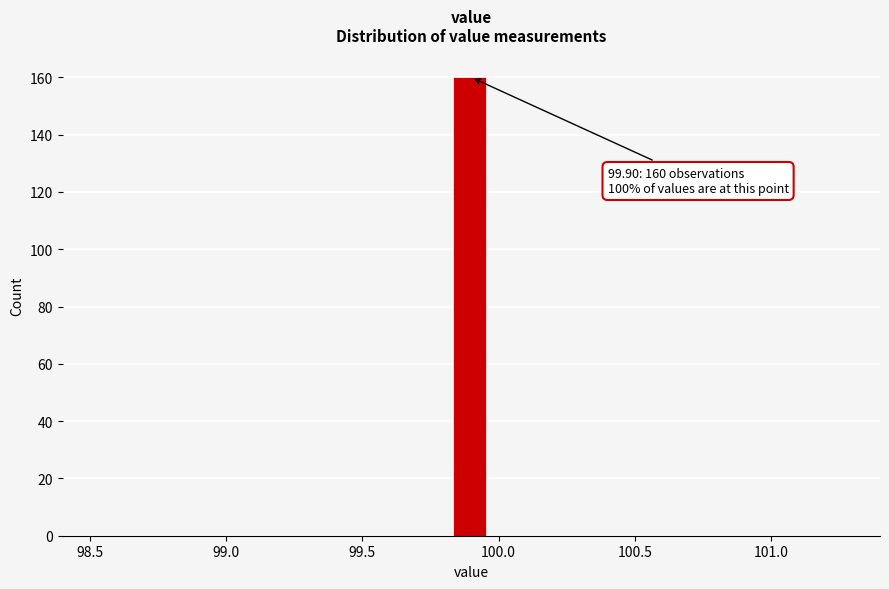

Around what value on the x-axis is the tallest bar? Give the approximate position of its centre, as read against the axis.

99.90